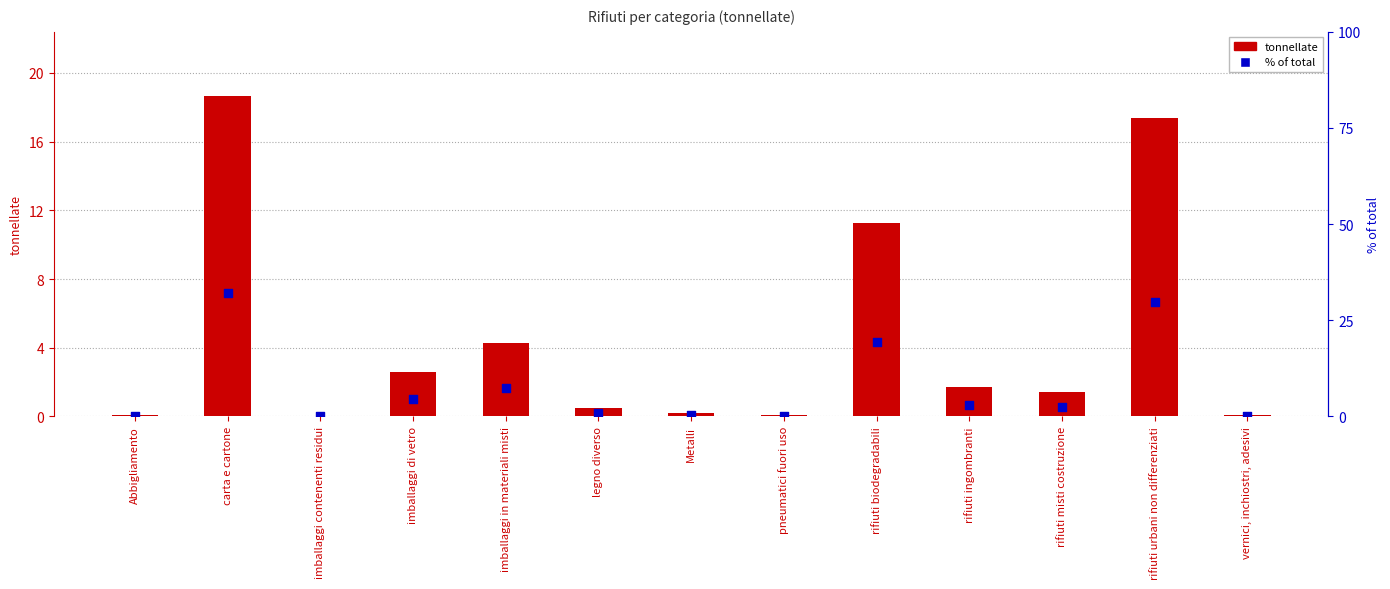

Which series has the largest Y range (max minus min)?

% of total